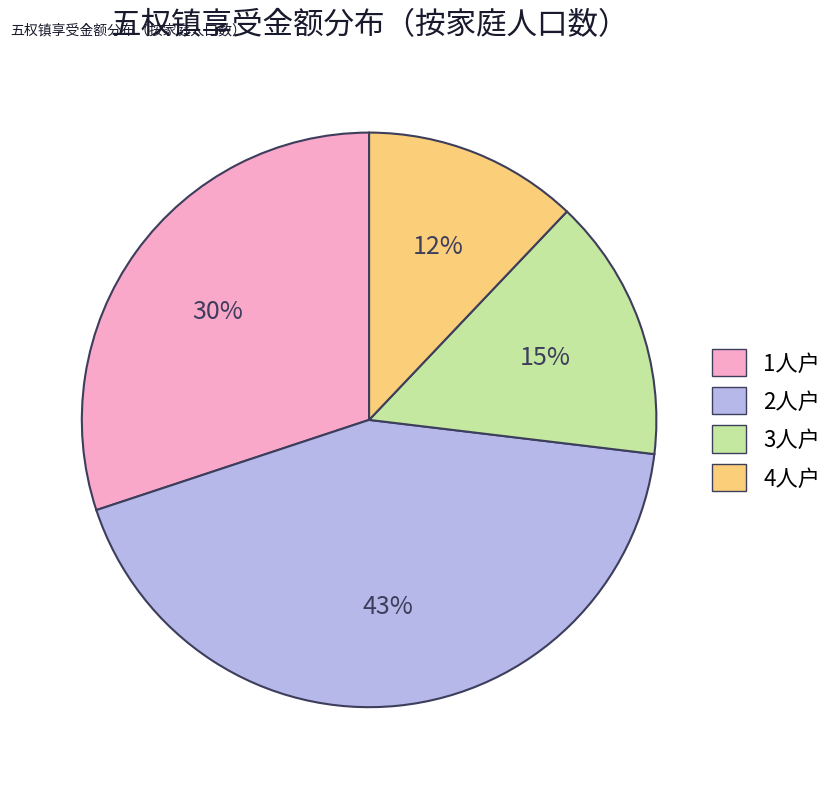

To the nearest percent, what is the difference between the largest and smallest slice percentages?

31%